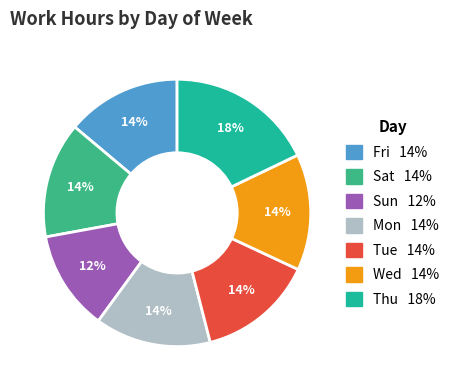

To the nearest percent, what portion does Thu represent?

18%